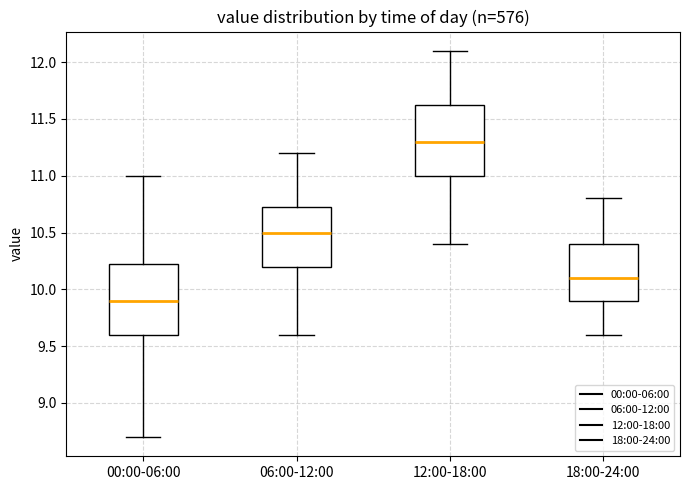

Reading left to right, transcribe this box plot: for each box, give where its median line is, the range the box spans, and where its two whiskers end, as read against the y-axis. The values are not printed on the chart, so give them approximately, as read against the axis.

00:00-06:00: median 9.90, box 9.60 to 10.25, whiskers 8.70 to 11.00
06:00-12:00: median 10.50, box 10.20 to 10.75, whiskers 9.60 to 11.20
12:00-18:00: median 11.30, box 11.00 to 11.65, whiskers 10.40 to 12.10
18:00-24:00: median 10.10, box 9.90 to 10.40, whiskers 9.60 to 10.80